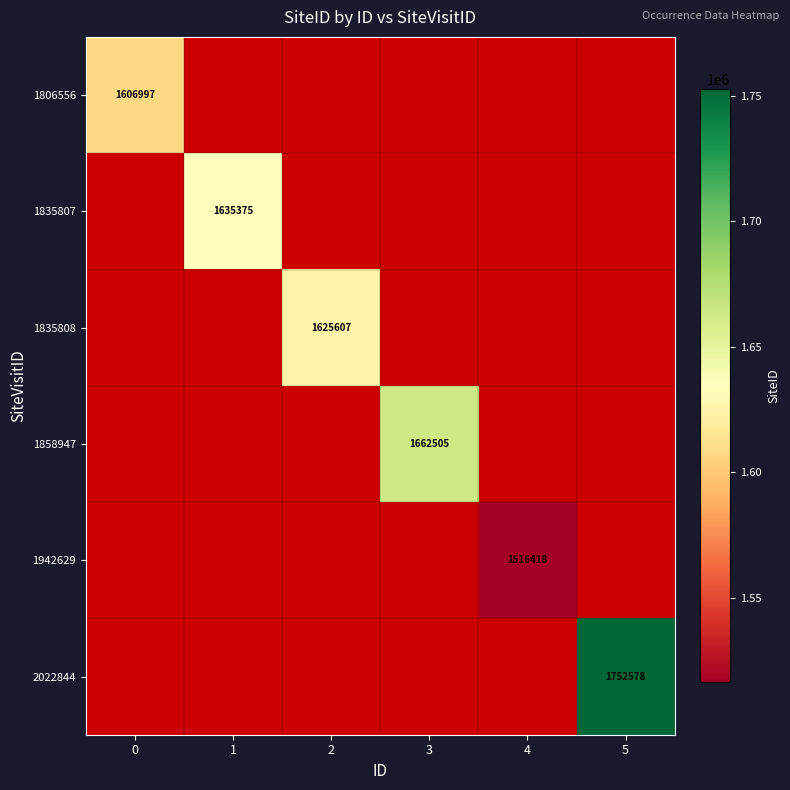

The value of 2022844 at 5 is 416834. True or false?

False